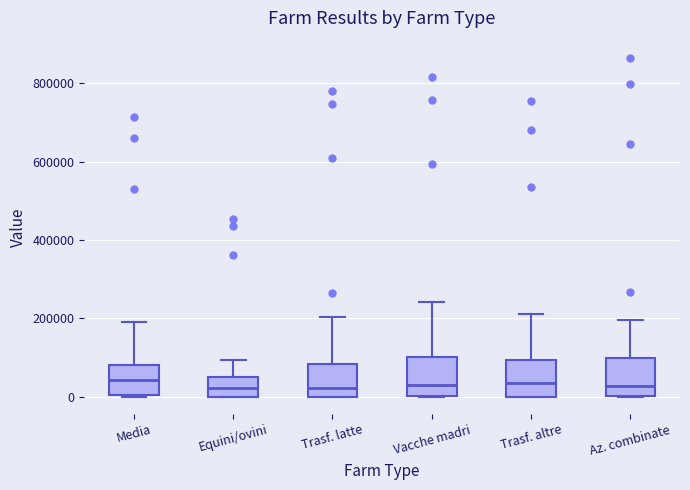

Reading left to right, transcribe this box plot: for each box, give where its median line is, the range the box spans, and where its two whiskers end, as read against the y-axis. The values are not printed on the chart, so give them approximately, as read against the axis.

Media: median 40000, box 0 to 80000, whiskers 0 to 200000
Equini/ovini: median 20000, box 0 to 60000, whiskers 0 to 100000
Trasf. latte: median 20000, box 0 to 80000, whiskers 0 to 200000
Vacche madri: median 20000, box 0 to 100000, whiskers 0 to 240000
Trasf. altre: median 40000, box 0 to 100000, whiskers 0 to 220000
Az. combinate: median 20000, box 0 to 100000, whiskers 0 to 200000